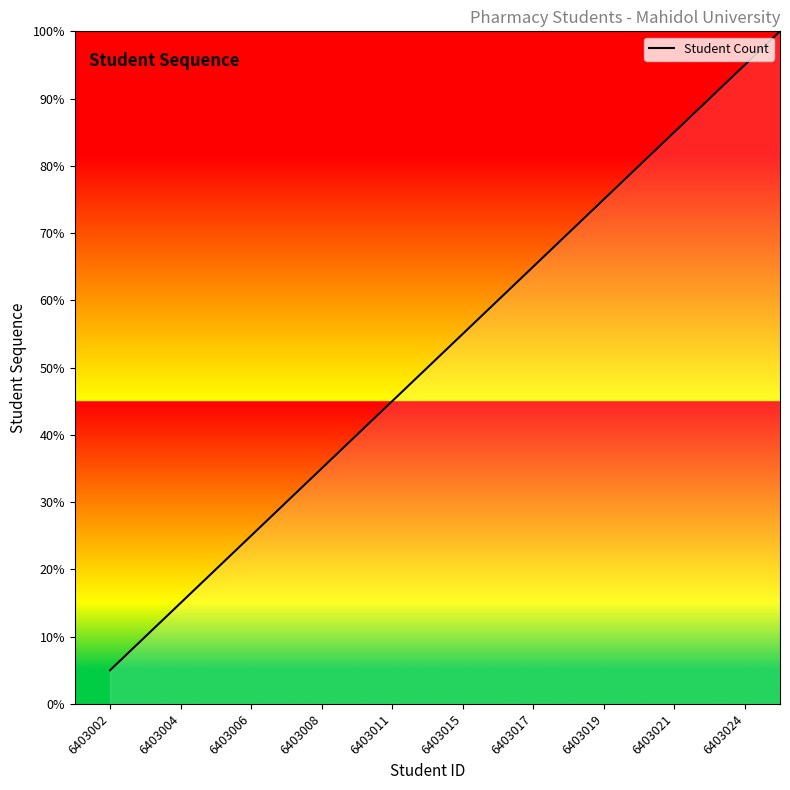

What is the minimum value shown in the chart?

5